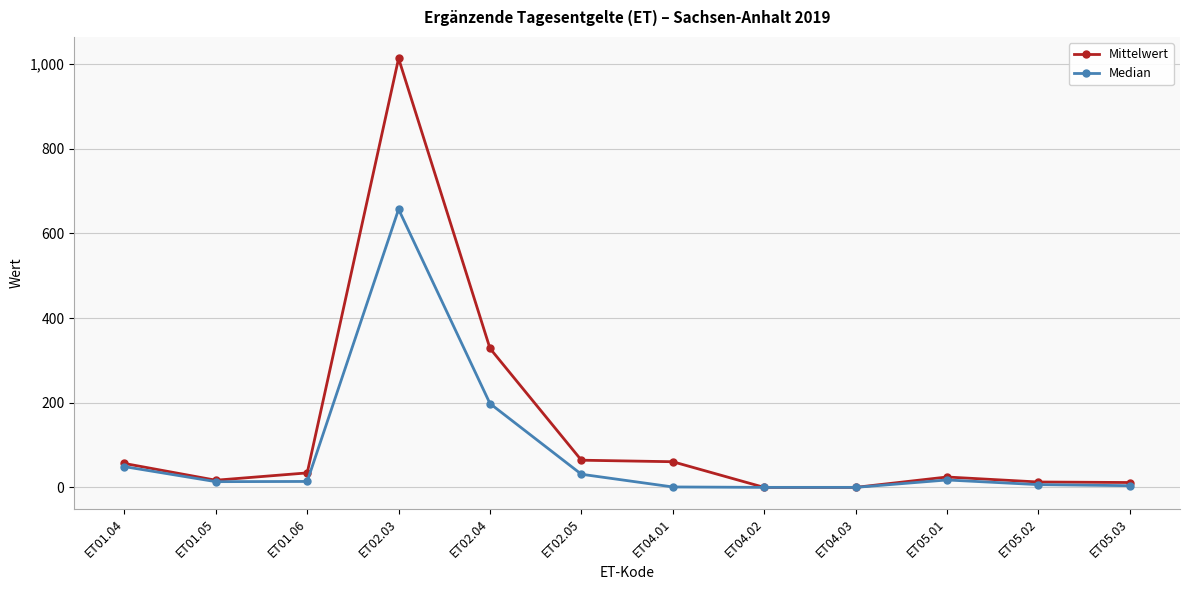

What is the value of the Mittelwert point at the 1st from the left?

56.5